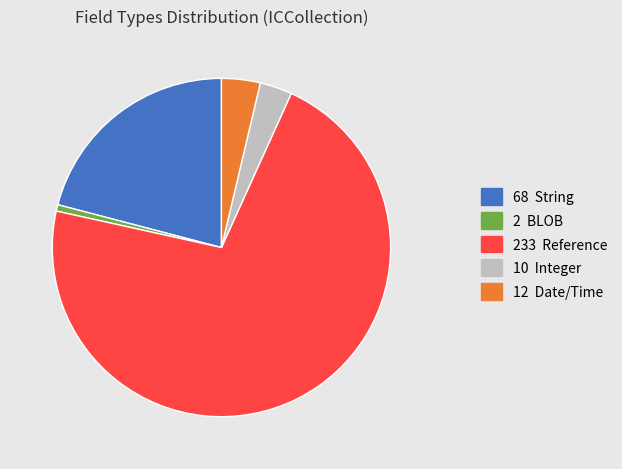

True or false: 10 Integer accounts for 3% of the total.

True